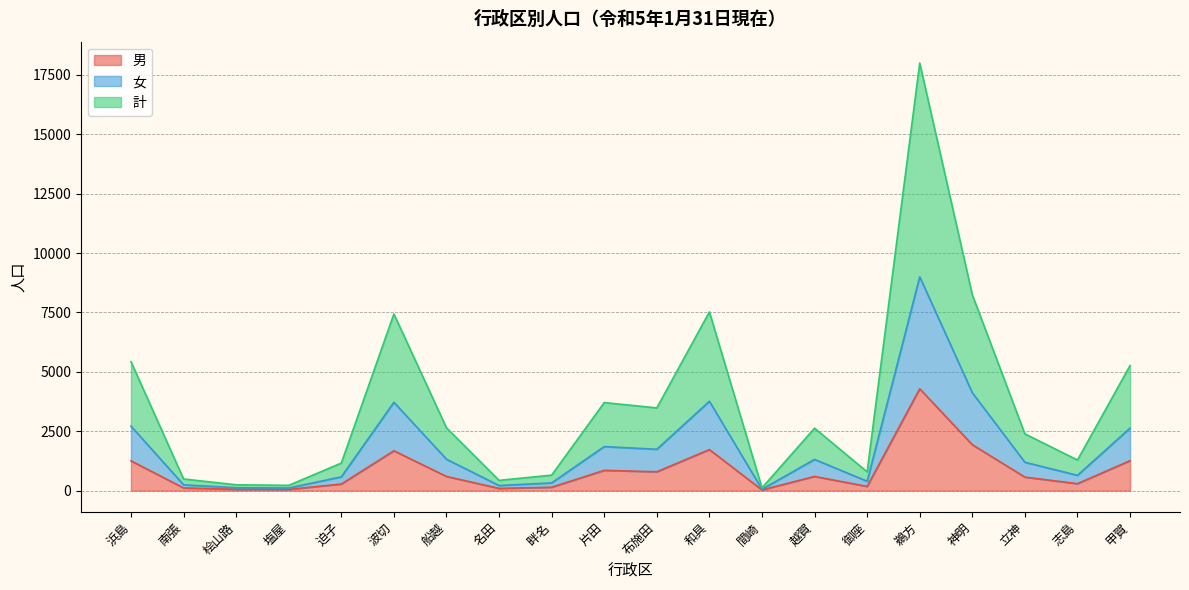

What is the total value across all series at 立神?

2388